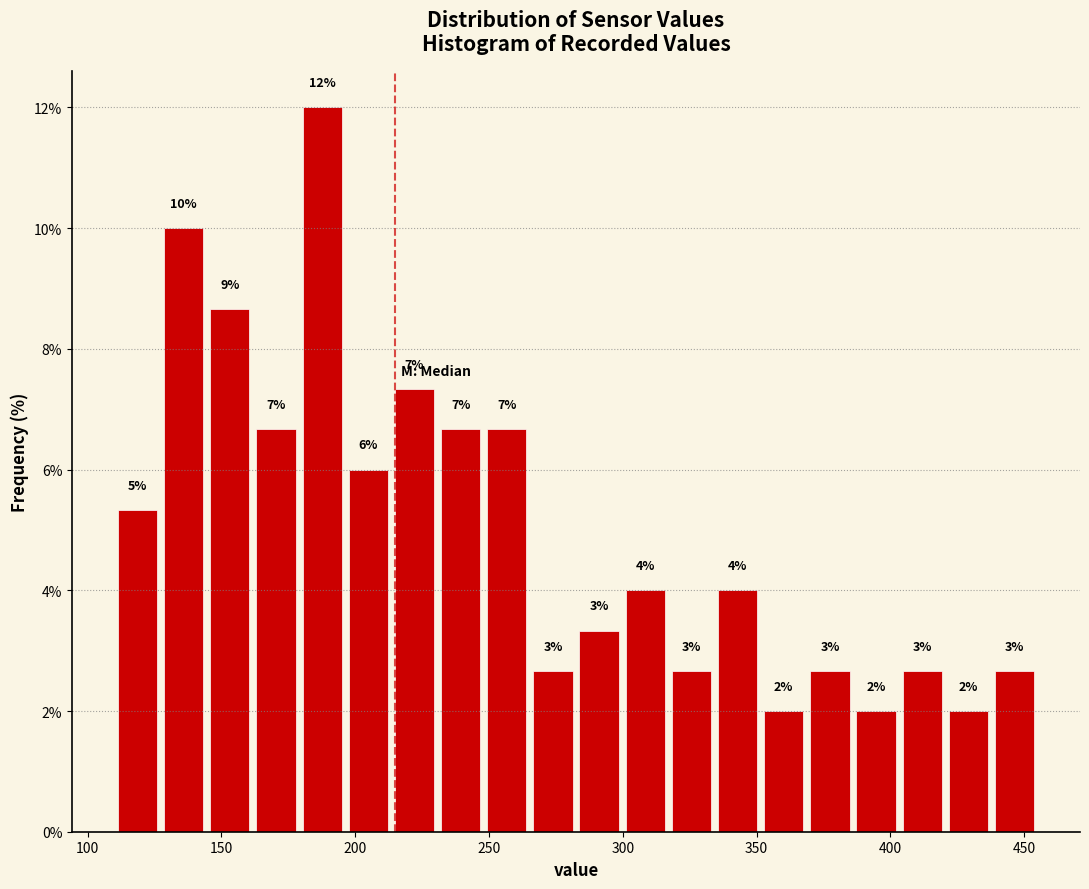

Around what value on the x-axis is the tallest bar? Give the approximate position of its centre, as read against the axis.

190